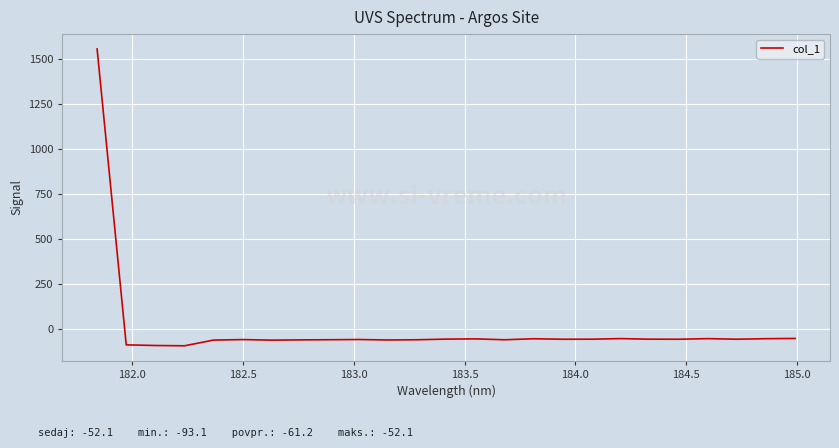

What is the maximum value shown in the chart?

1557.9